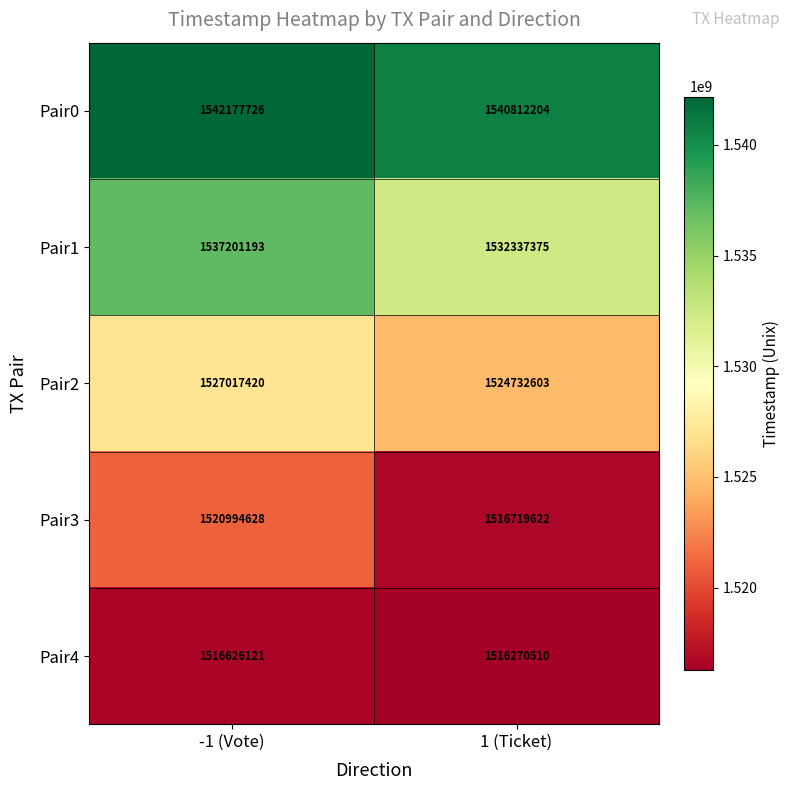

Reading left to right, what are all the values shown in this chart?

Pair0: -1 (Vote)=1542177726	1 (Ticket)=1540812204
Pair1: -1 (Vote)=1537201193	1 (Ticket)=1532337375
Pair2: -1 (Vote)=1527017420	1 (Ticket)=1524732603
Pair3: -1 (Vote)=1520994628	1 (Ticket)=1516719622
Pair4: -1 (Vote)=1516626121	1 (Ticket)=1516270510